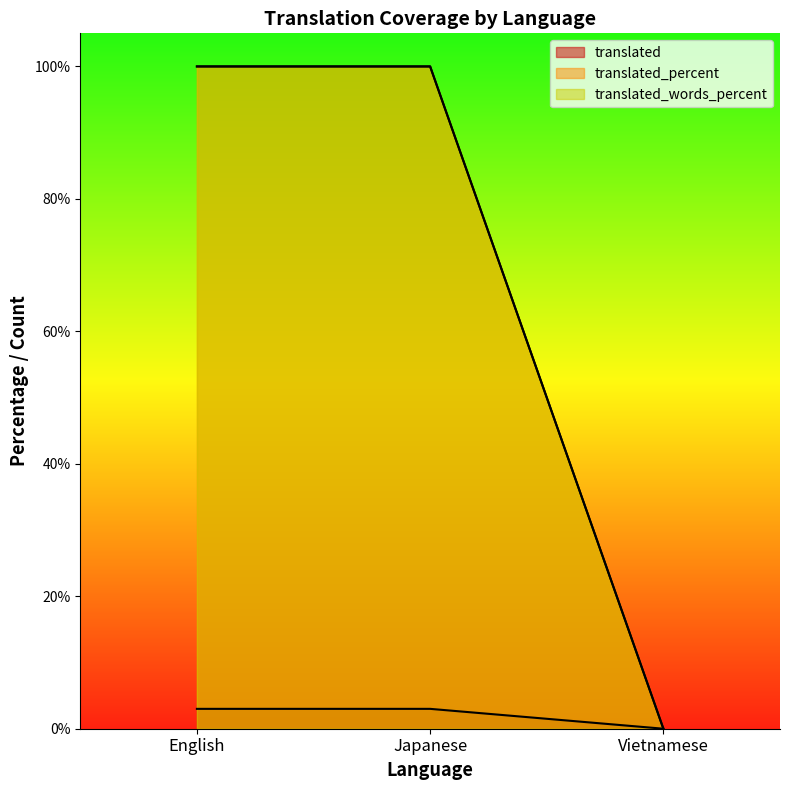

Reading right to left, extract all data points from this chart.

translated: 0	3	3
translated_percent: 0	100	100
translated_words_percent: 0	100	100